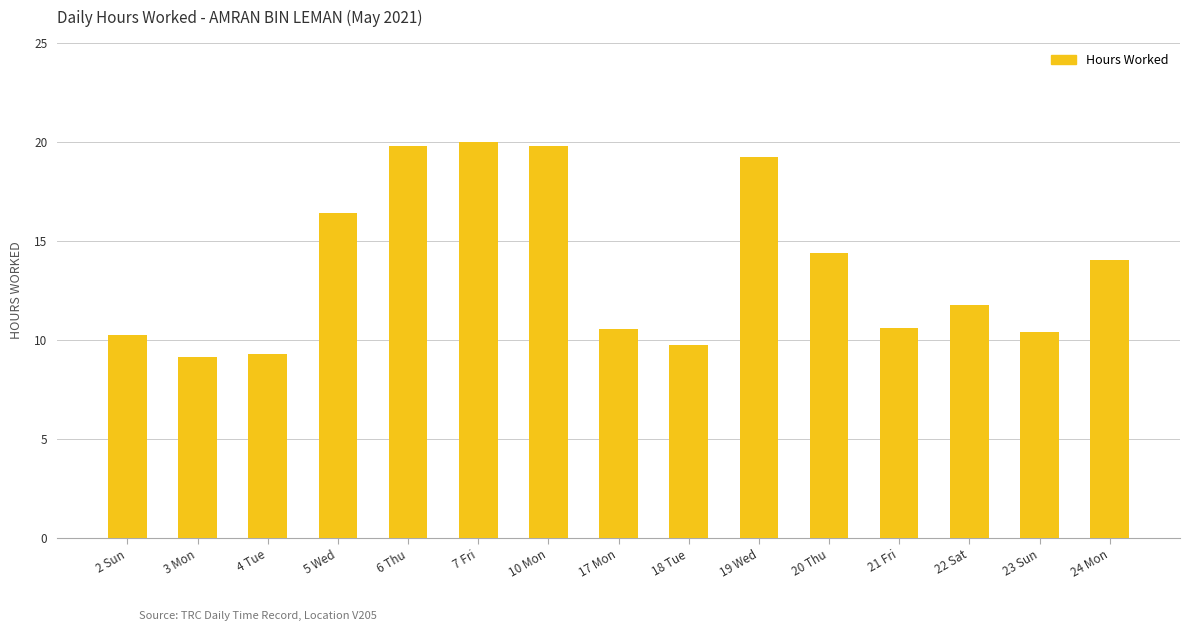

Reading left to right, list all the values displayed in this chart.

2 Sun=10.3	3 Mon=9.2	4 Tue=9.3	5 Wed=16.4	6 Thu=19.8	7 Fri=20.0	10 Mon=19.8	17 Mon=10.6	18 Tue=9.8	19 Wed=19.2	20 Thu=14.4	21 Fri=10.6	22 Sat=11.8	23 Sun=10.4	24 Mon=14.1